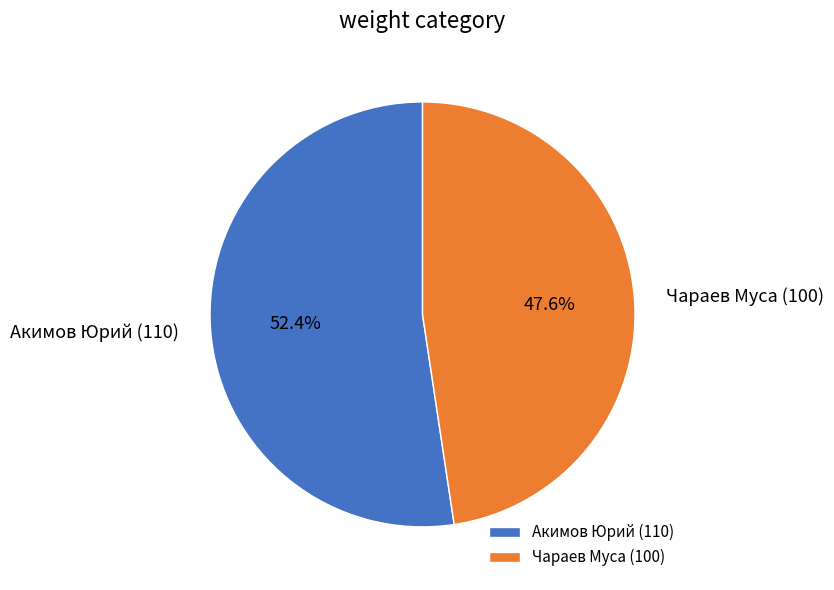

To the nearest percent, what portion does Чараев Муса (100) represent?

48%